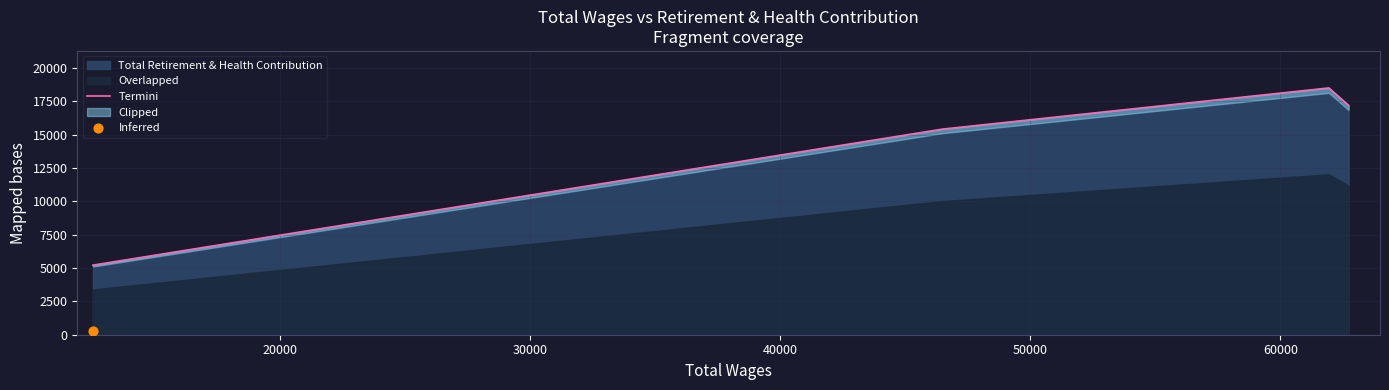

True or false: Total Retirement & Health Contribution has more than 0 interior local peaks.

True